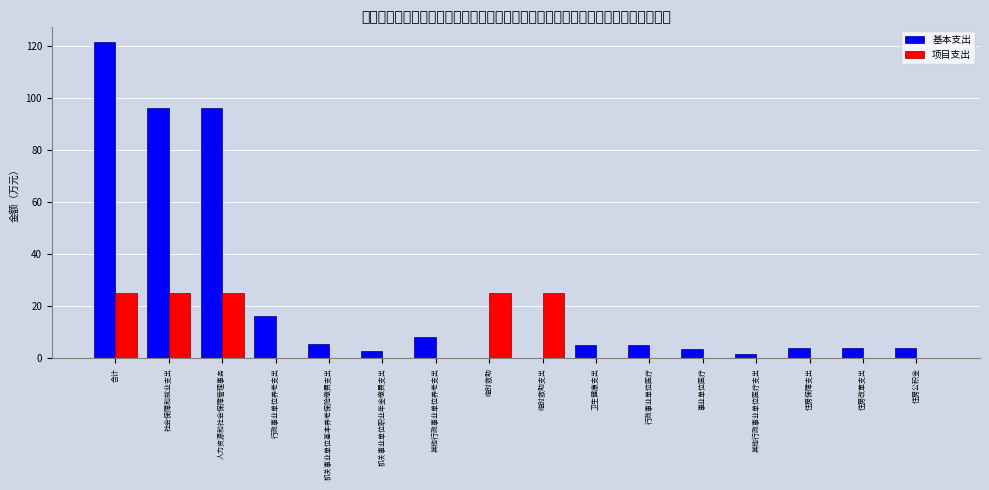

Which series changed the most between 机关事业单位职业年金缴费支出 and 临时救助支出?

项目支出